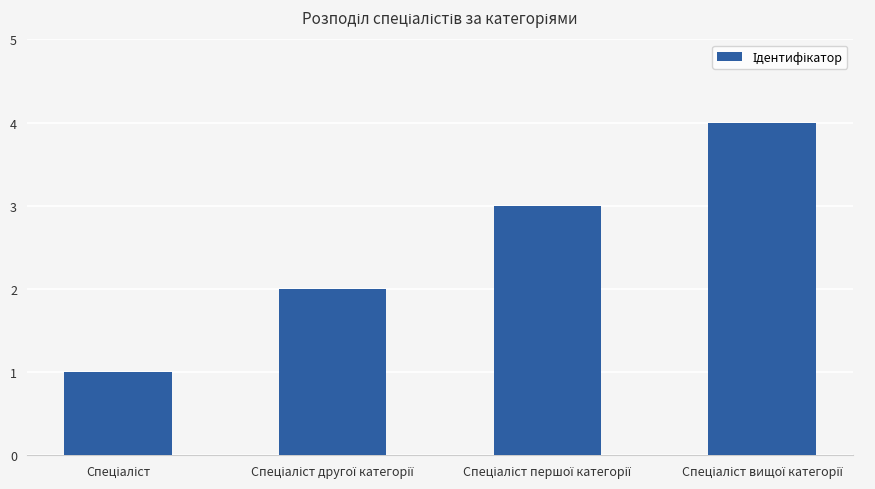

Count the number of categories in the chart.

4